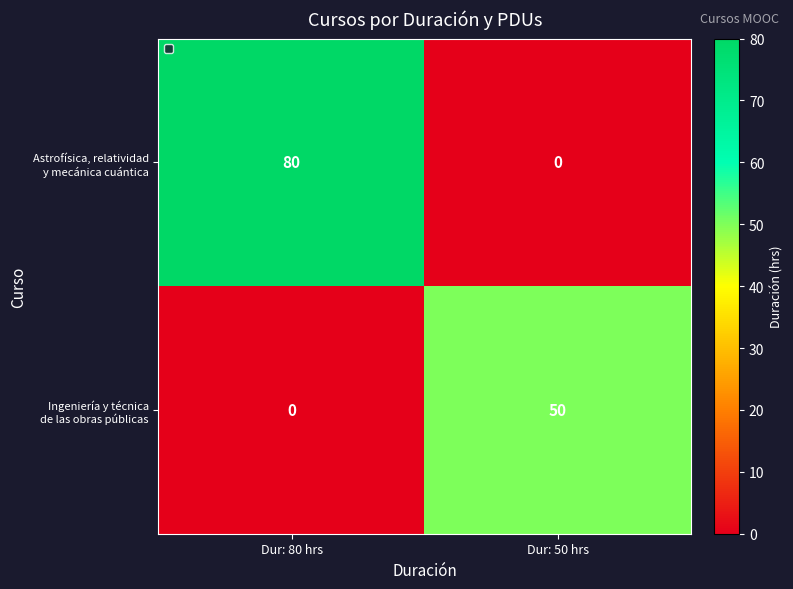

What is the maximum value shown in the chart?

80